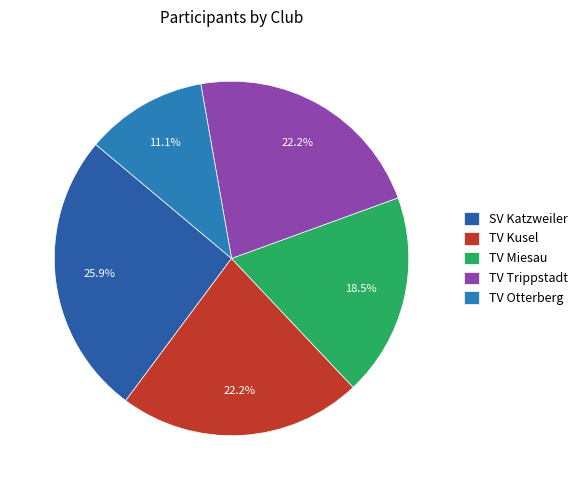

Count the number of slices in the pie.

5